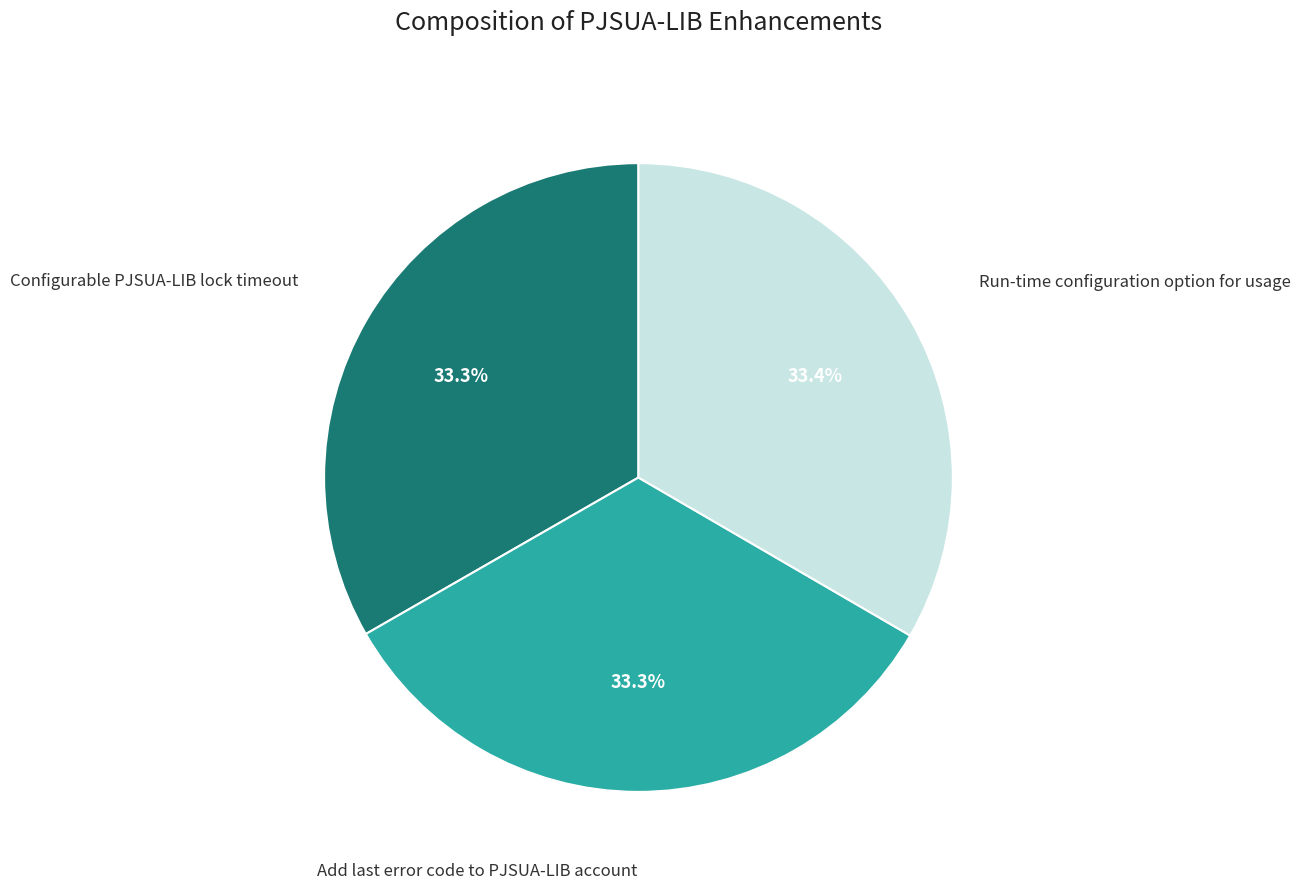

How many segments does this pie chart have?

3